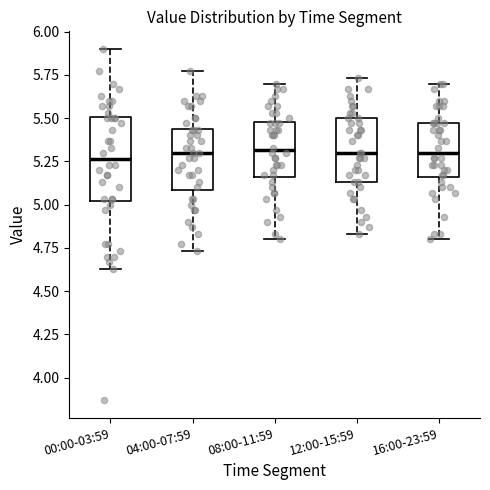

Which box is the tallest, from its lower edge to its upper edge?

00:00-03:59